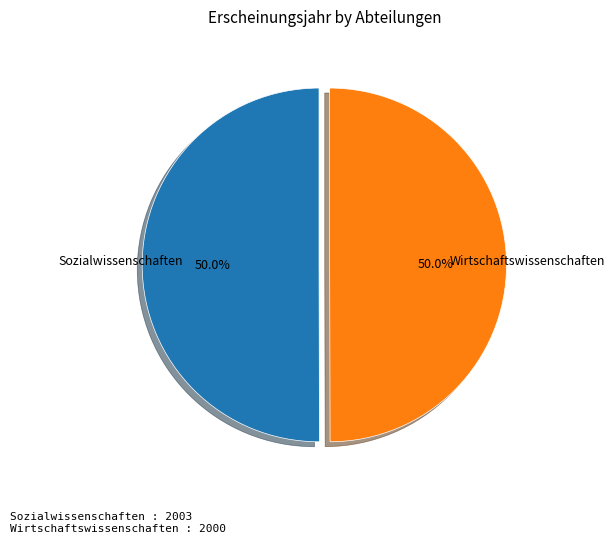

Rank the categories by value from highest to lowest.

Sozialwissenschaften, Wirtschaftswissenschaften